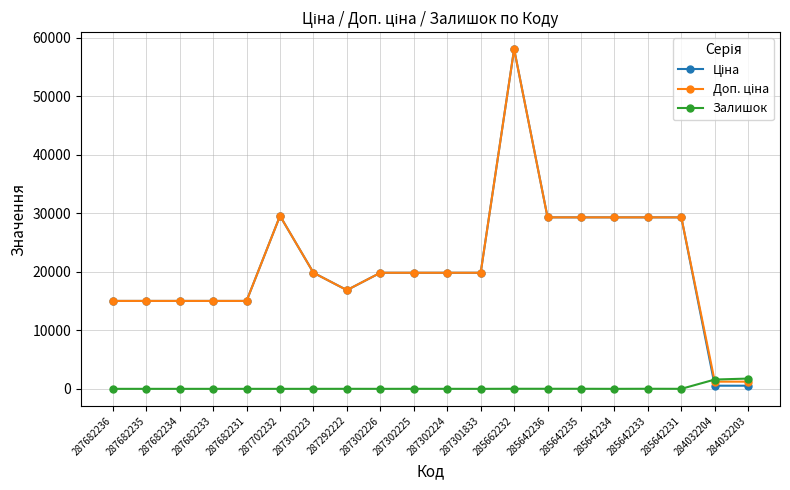

Does the chart display data point markers on the line(s)?

Yes